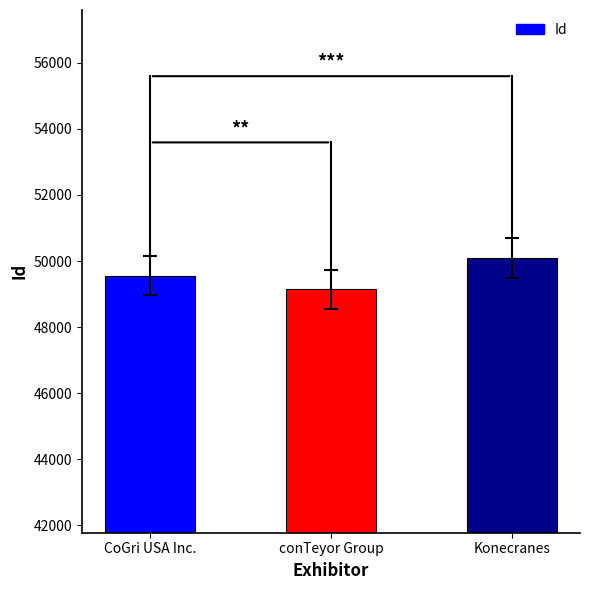

How many values are between 49150 and 50084?

3